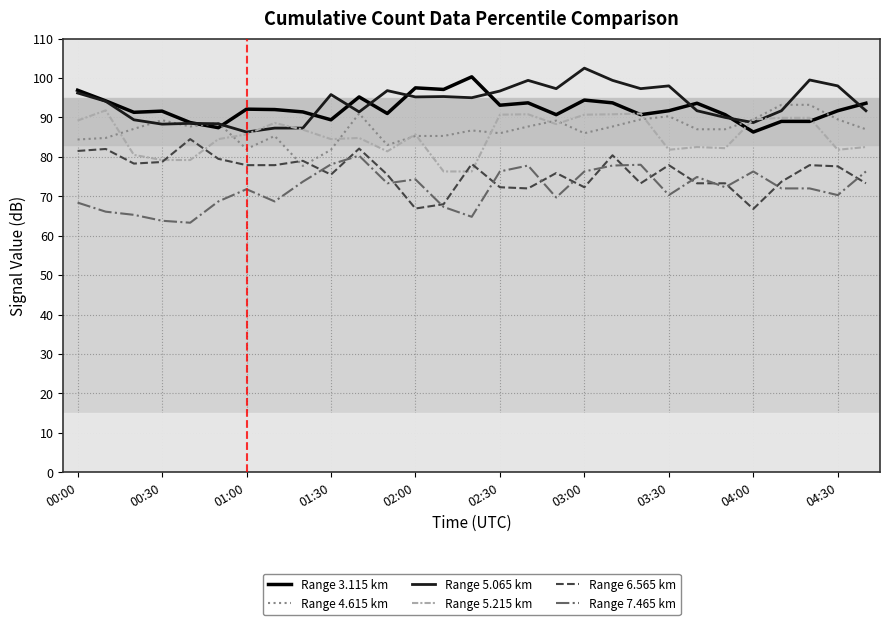

List the series in order of their peak value, highest first.

Range 5.065 km, Range 3.115 km, Range 4.615 km, Range 5.215 km, Range 6.565 km, Range 7.465 km